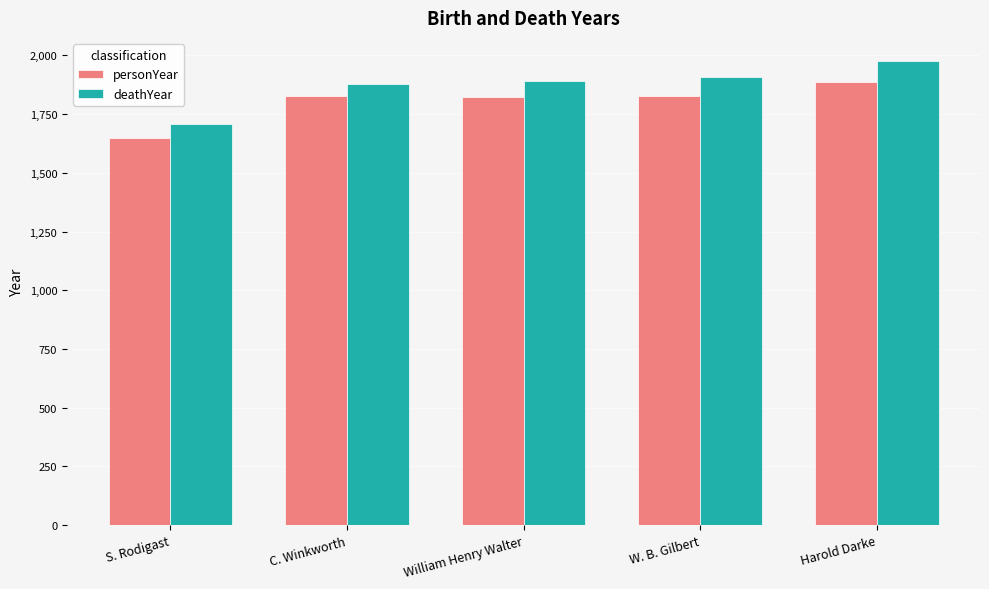

Which series has the largest range (max minus min)?

deathYear